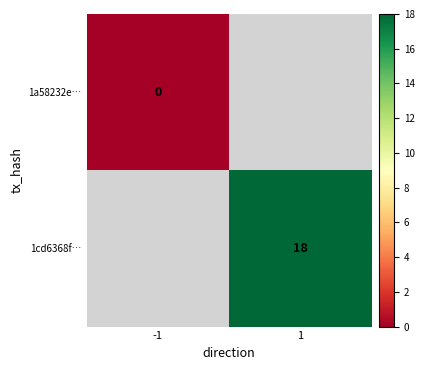

The 1cd6368f… series shows 5 at 1. True or false?

False